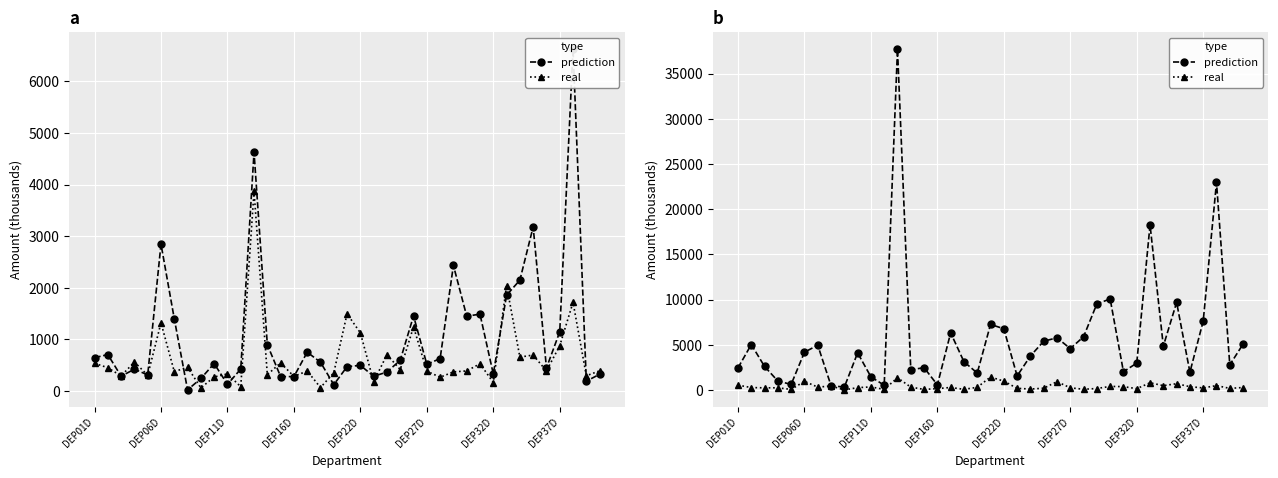

What is the value of the prediction point at the 39th from the left?

5065.3